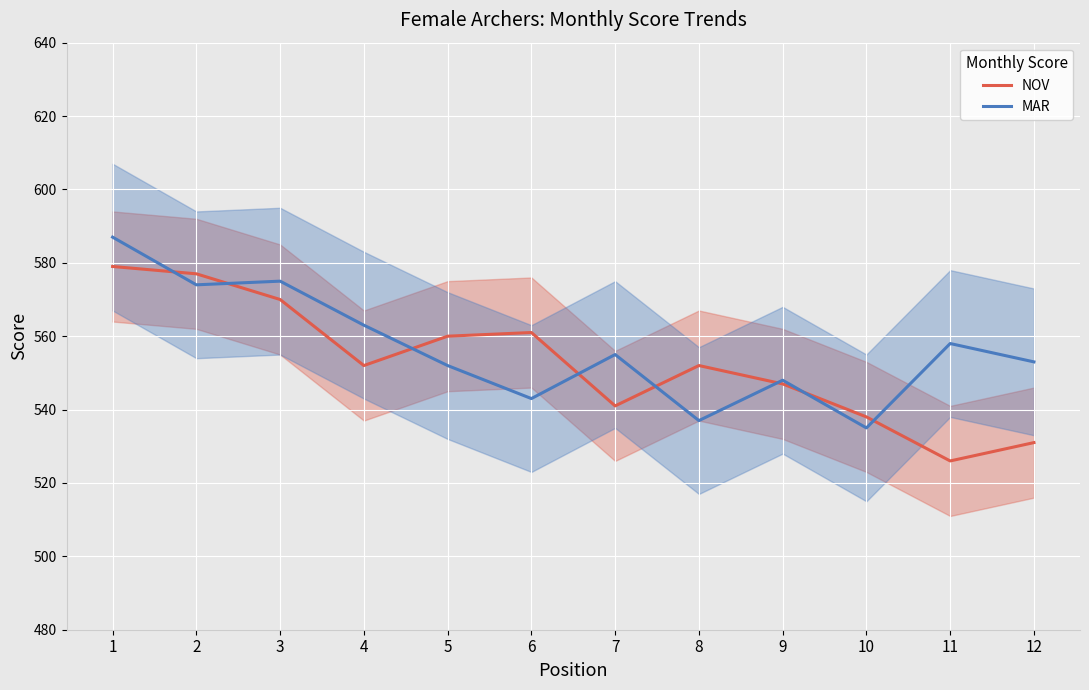

What is the total value across all series at 2?

1151